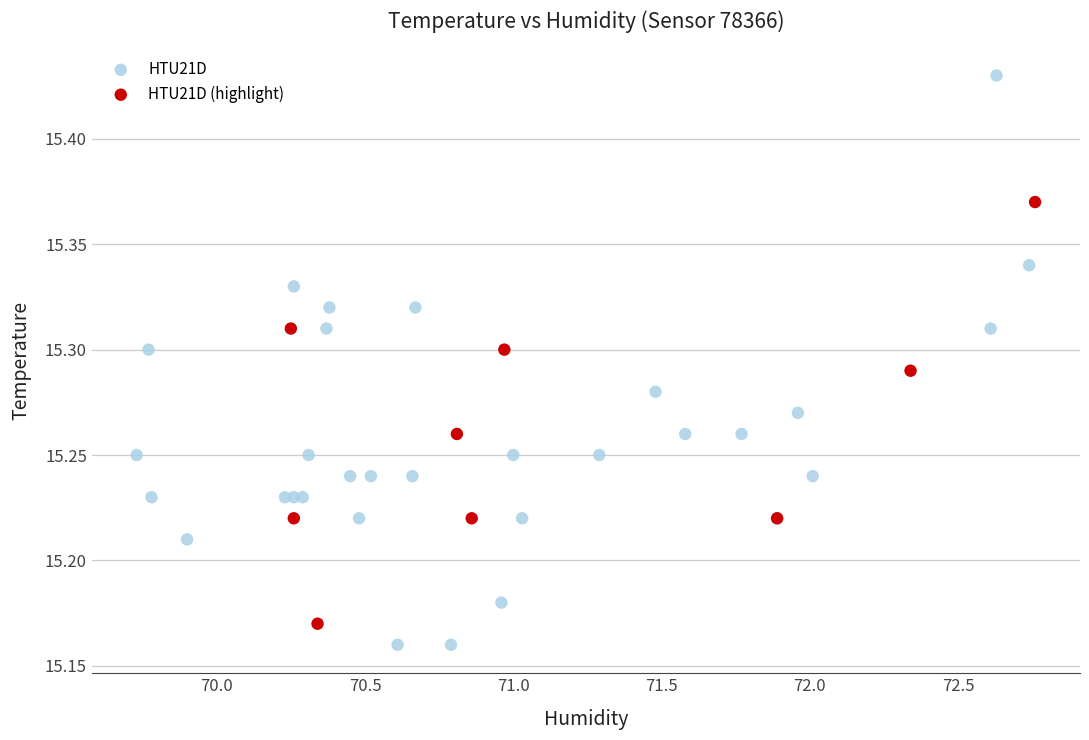

Which series has the largest Y range (max minus min)?

HTU21D